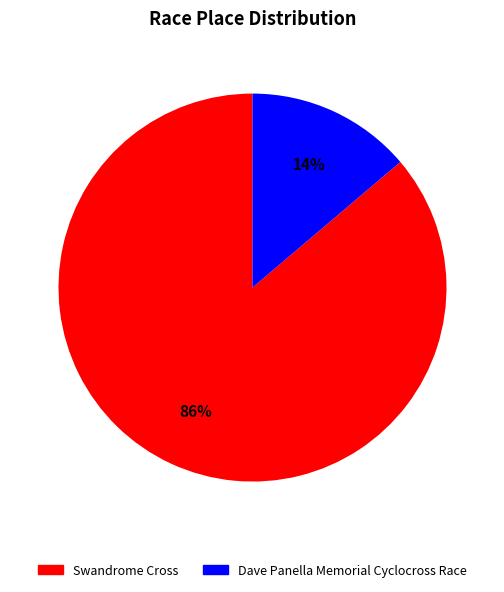

Does Dave Panella Memorial Cyclocross Race represent more than half of the total?

No